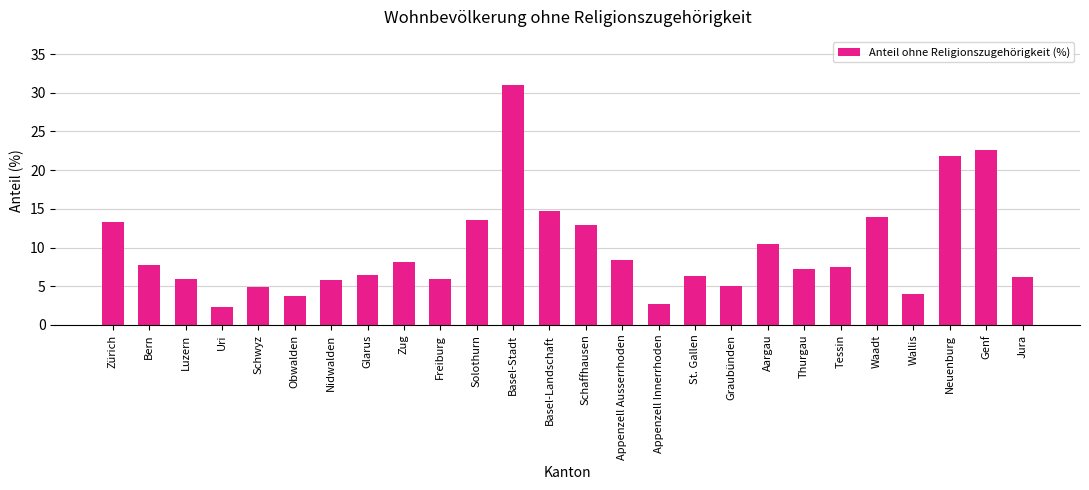

What is the difference between the maximum and minimum values?

28.7